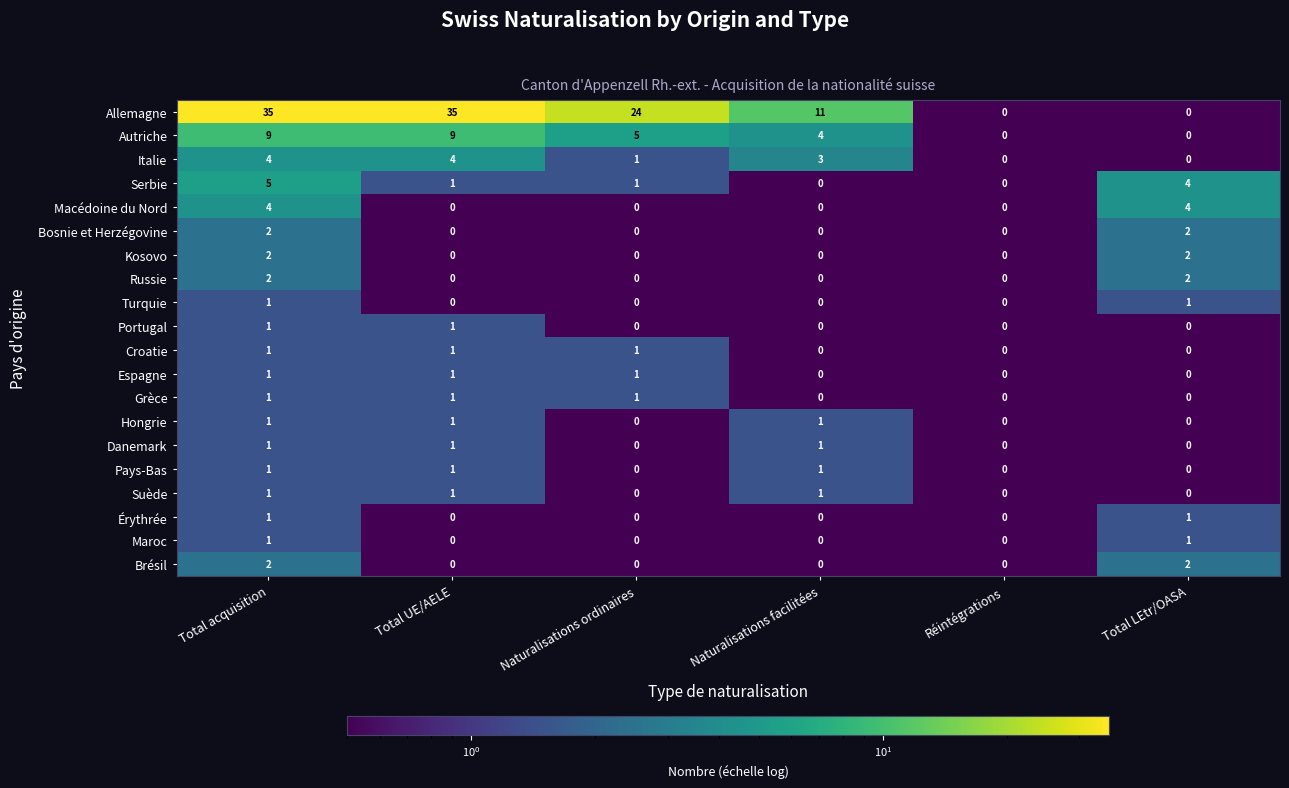

What is the greatest value displayed?

35